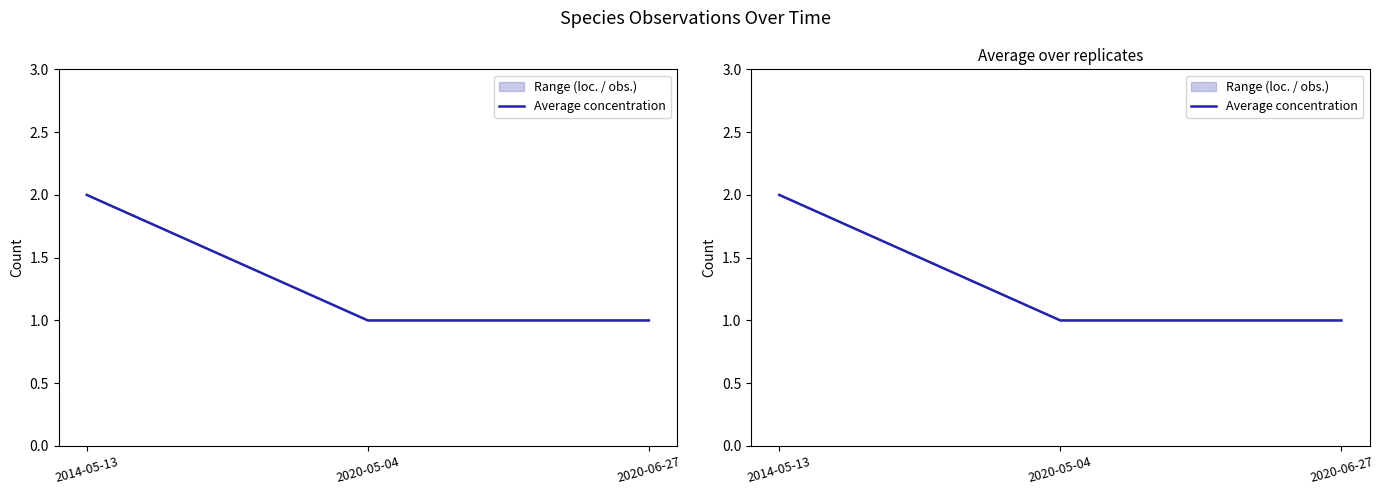

How many values are between 1 and 2?

3